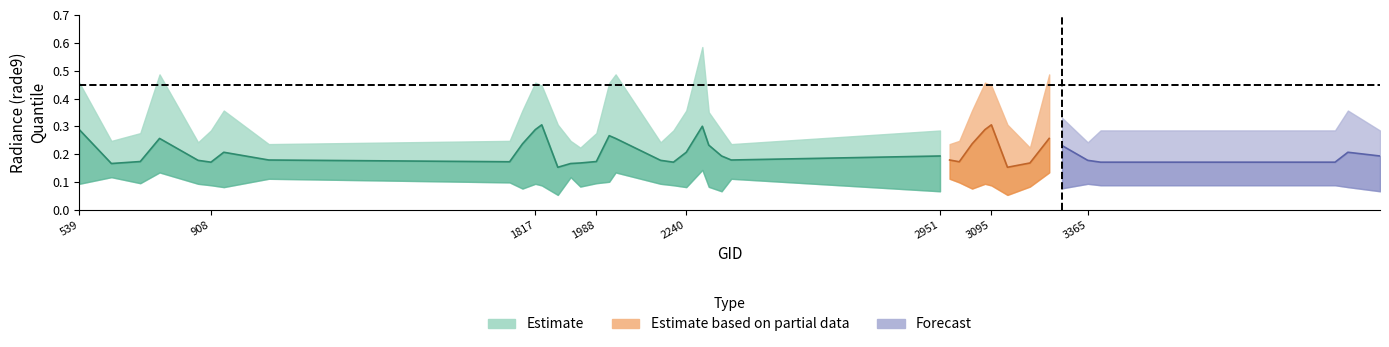

What is the total value across all series at 3095?

0.8